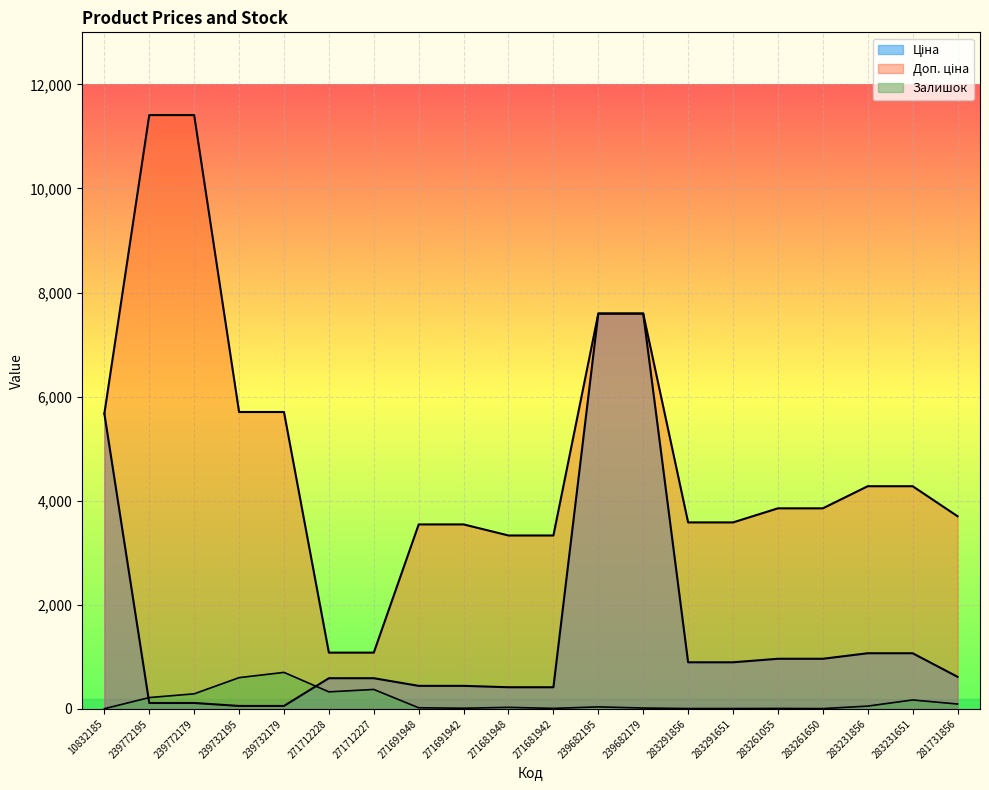

The Доп. ціна series shows 17441.9 at 239772179. True or false?

False